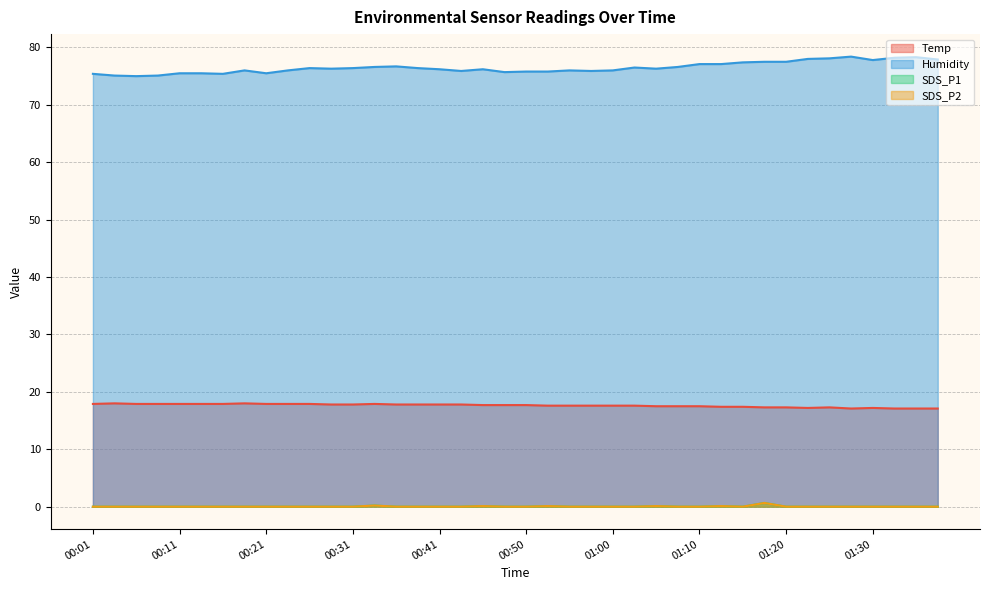

How many series are shown in this chart?

4